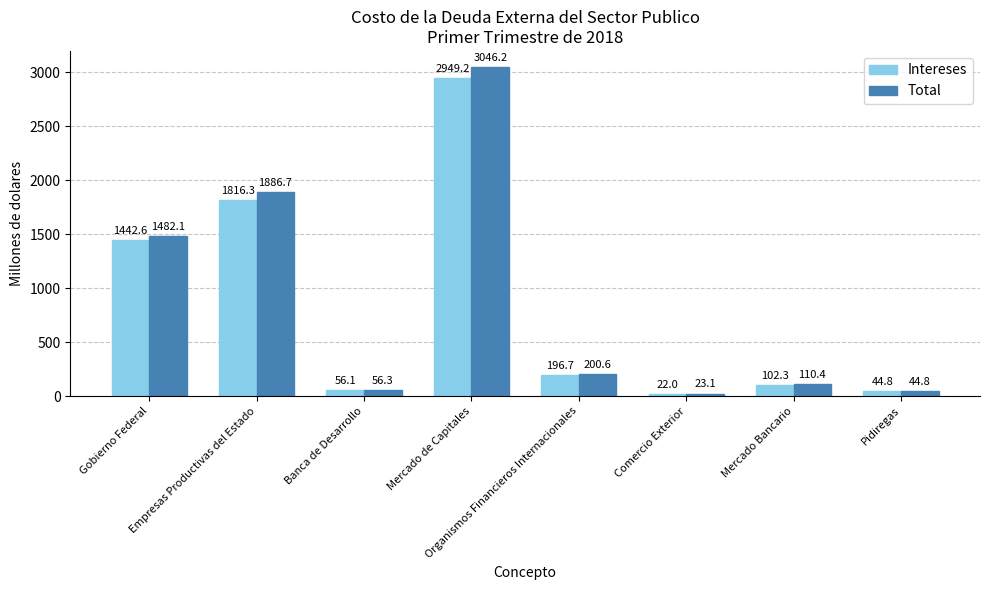

What are all the series names shown in the legend?

Intereses, Total